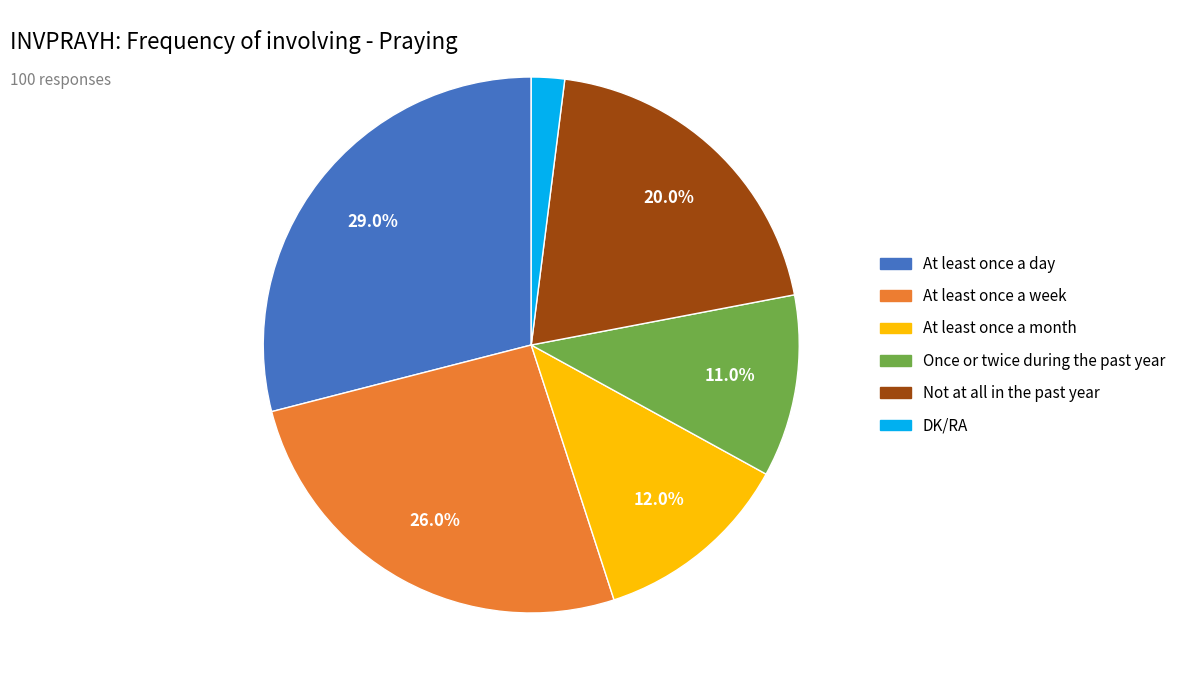

How many slices are in this pie chart?

6